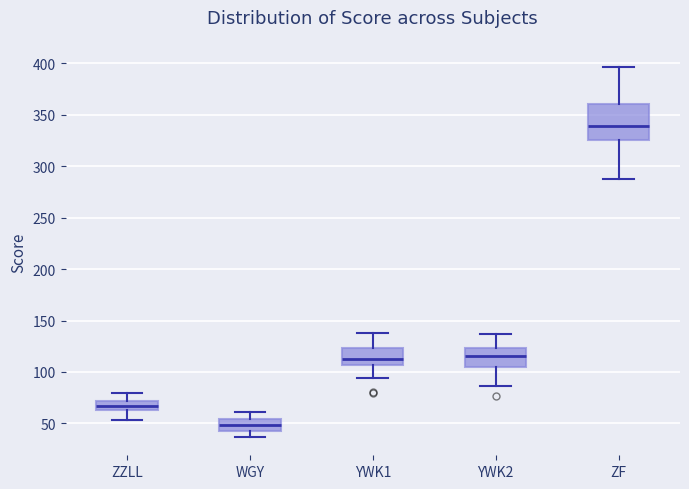

Reading left to right, transcribe this box plot: for each box, give where its median line is, the range the box spans, and where its two whiskers end, as read against the y-axis. The values are not printed on the chart, so give them approximately, as read against the axis.

ZZLL: median 65 (inside the box), box 65 to 70, whiskers 55 to 80
WGY: median 50, box 45 to 55, whiskers 35 to 60
YWK1: median 115, box 105 to 125, whiskers 95 to 140
YWK2: median 115, box 105 to 125, whiskers 85 to 135
ZF: median 340, box 325 to 360, whiskers 290 to 395